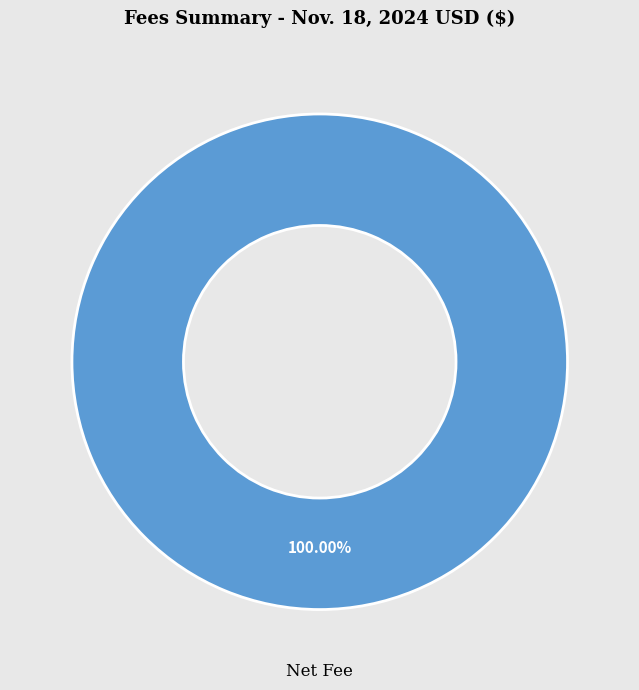

Rank the categories by value from highest to lowest.

Net Fee